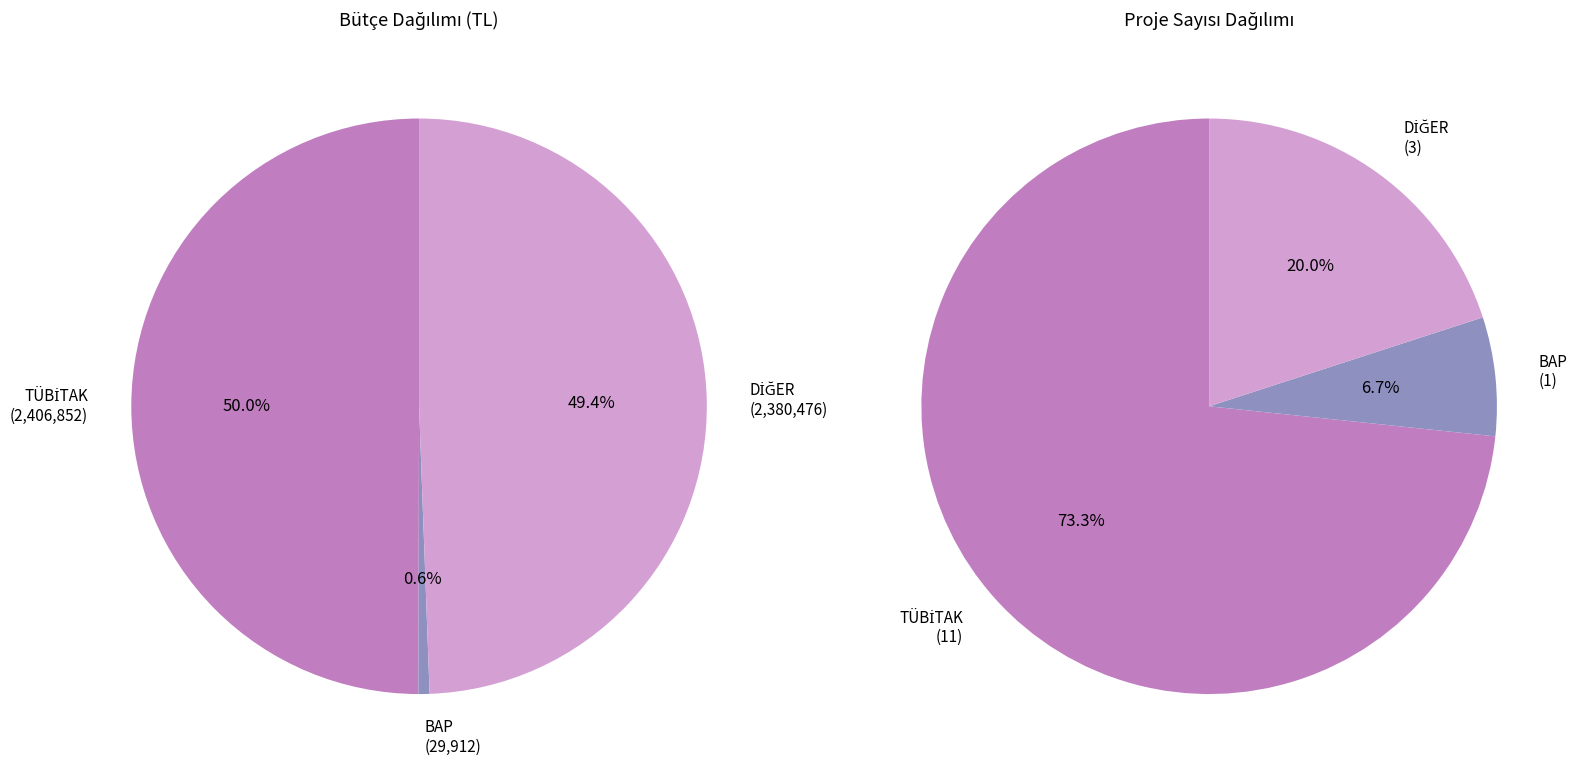

Does DİĞER represent more than half of the total?

No